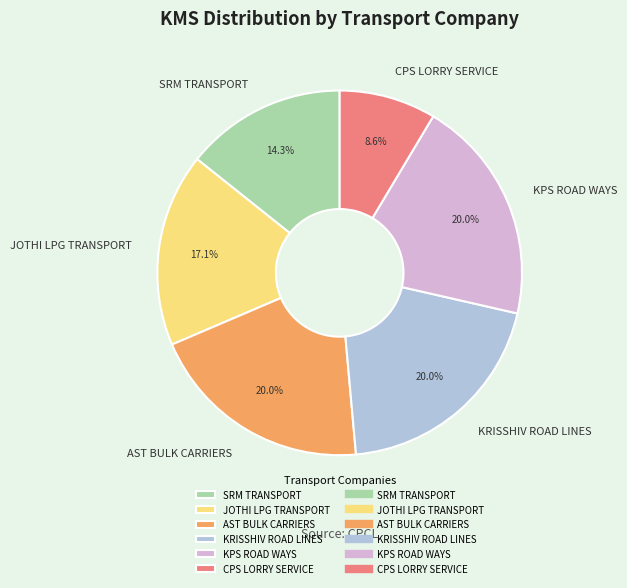

What is the smallest slice in the pie chart?

CPS LORRY SERVICE